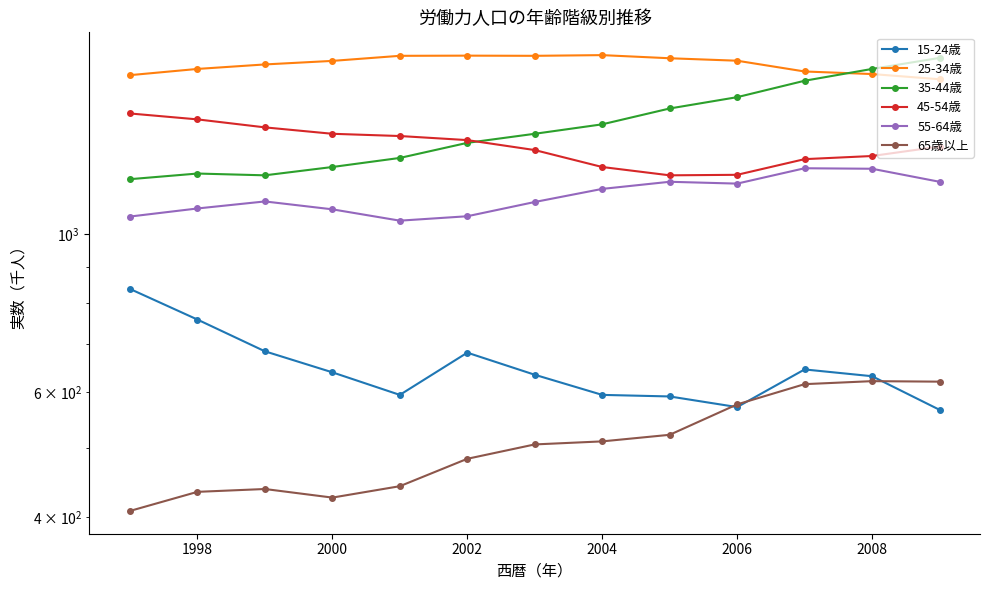

In 65歳以上, how many points are higher than both neighbors (excluding endpoints)?

2